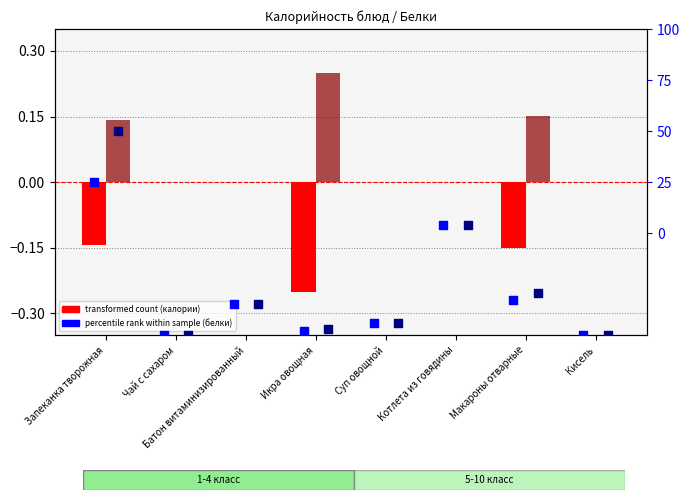

At which category is the sum across all series the highest?

Запеканка творожная